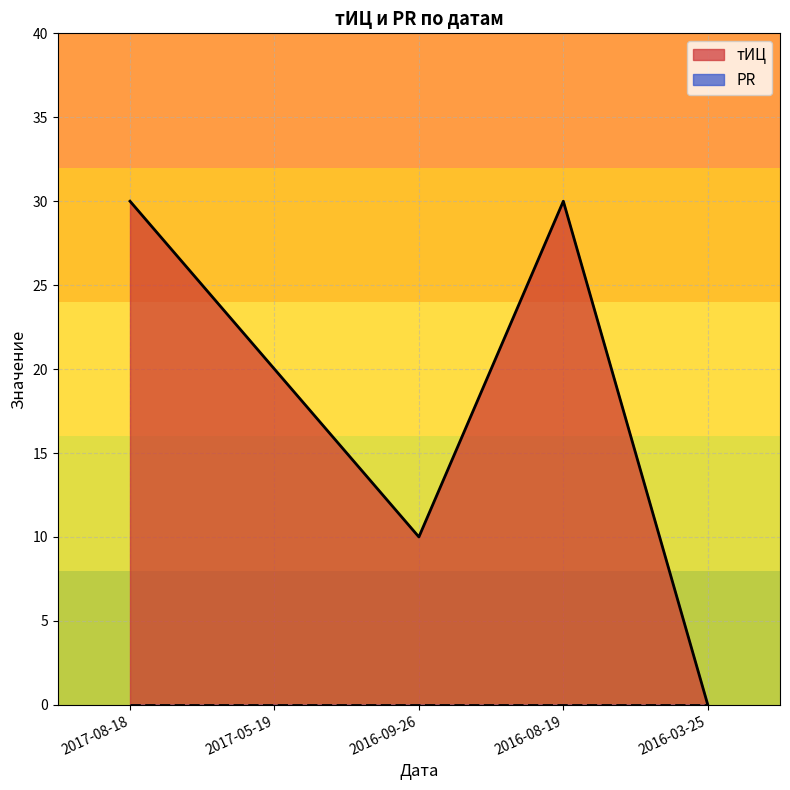

At which label is the value closest to 15?

2017-05-19